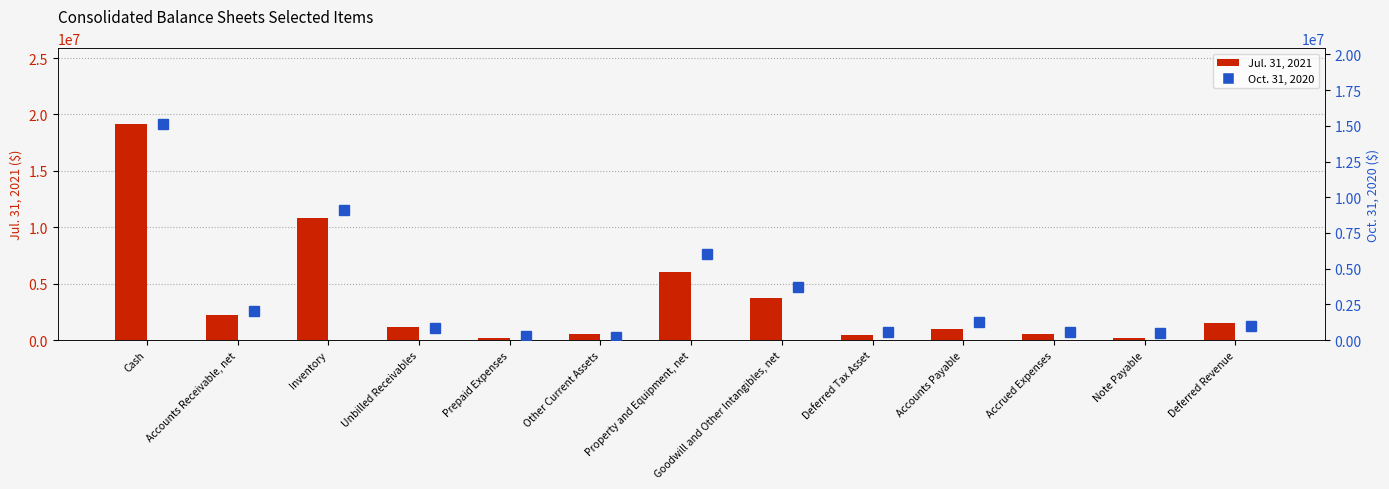

Between Accounts Payable and Accrued Expenses, which series saw the biggest shift?

Oct. 31, 2020